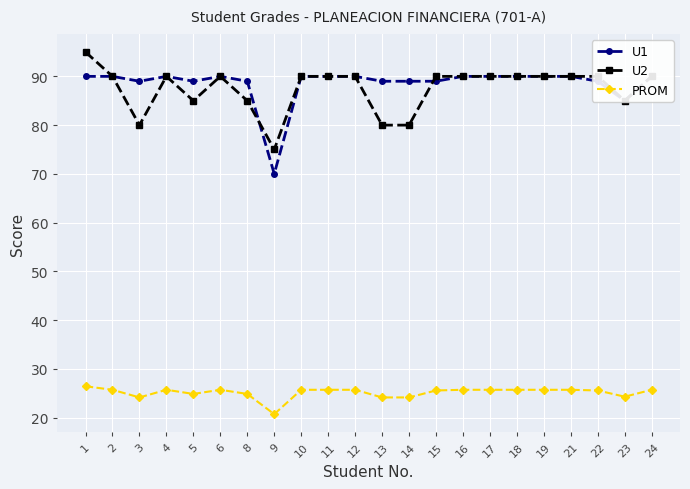

Reading left to right, transcribe all the data shown in this chart.

U1: 90.0	90.0	89.0	90.0	89.0	90.0	89.0	70.0	90.0	90.0	90.0	89.0	89.0	89.0	90.0	90.0	90.0	90.0	90.0	89.0	85.0	90.0
U2: 95.0	90.0	80.0	90.0	85.0	90.0	85.0	75.0	90.0	90.0	90.0	80.0	80.0	90.0	90.0	90.0	90.0	90.0	90.0	90.0	85.0	90.0
PROM: 26.4	25.7	24.1	25.7	24.9	25.7	24.9	20.7	25.7	25.7	25.7	24.1	24.1	25.6	25.7	25.7	25.7	25.7	25.7	25.6	24.3	25.7